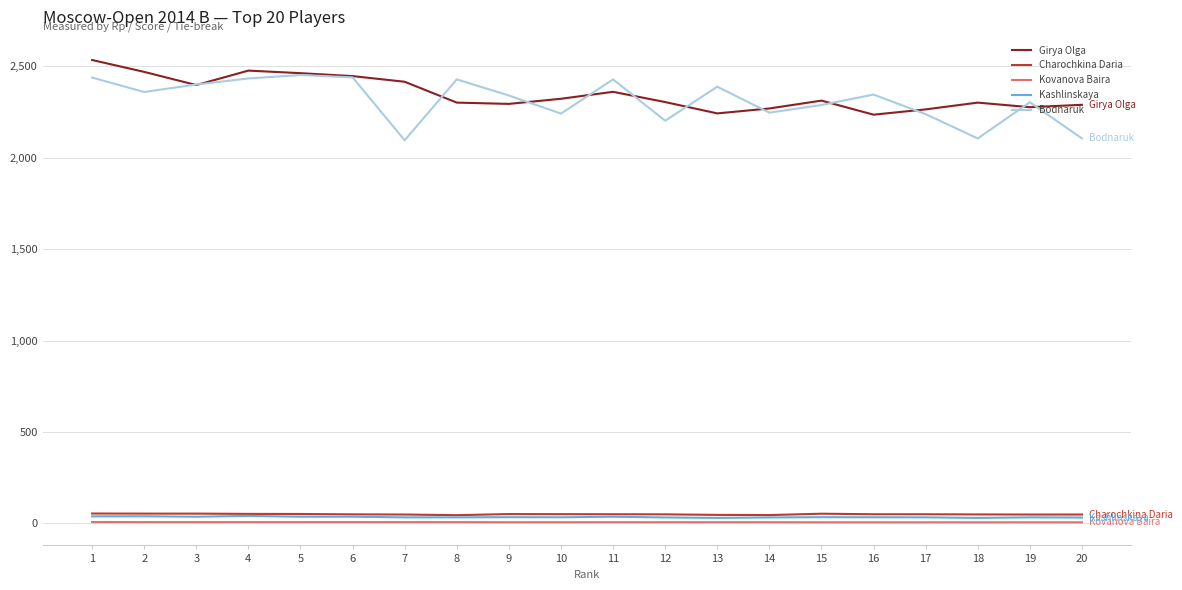

Is the value of Kashlinskaya at 16 greater than the value of Girya Olga at 6?

No